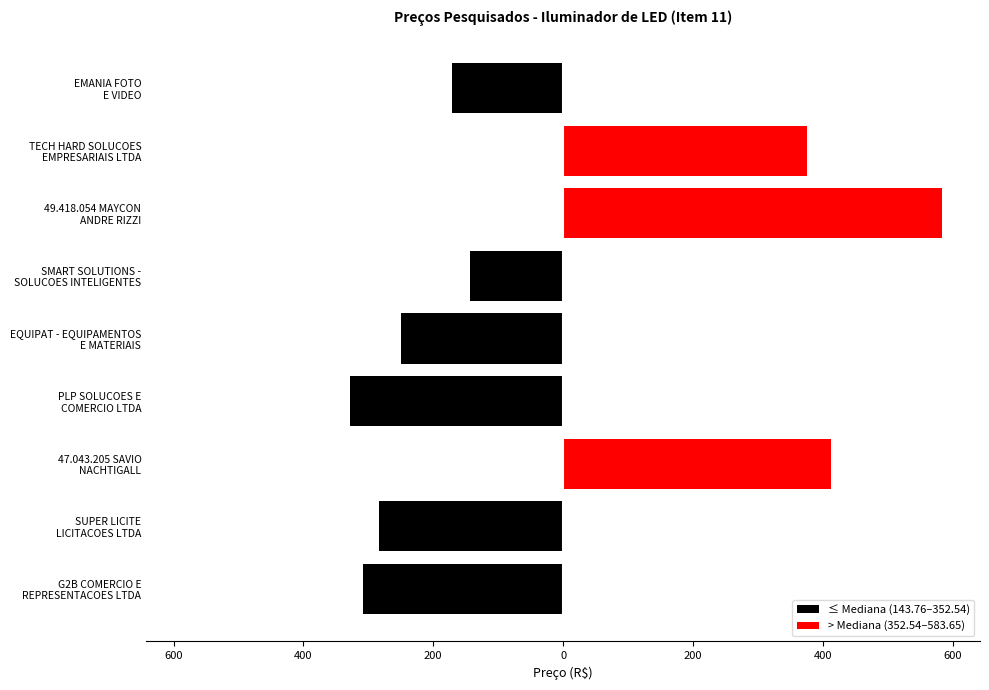

Rank the series by their average value, from highest to lowest.

> Mediana (352.54–583.65), ≤ Mediana (143.76–352.54)